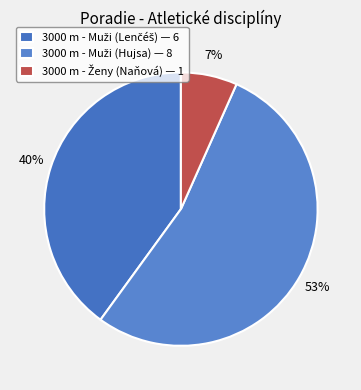

Count the number of slices in the pie.

3